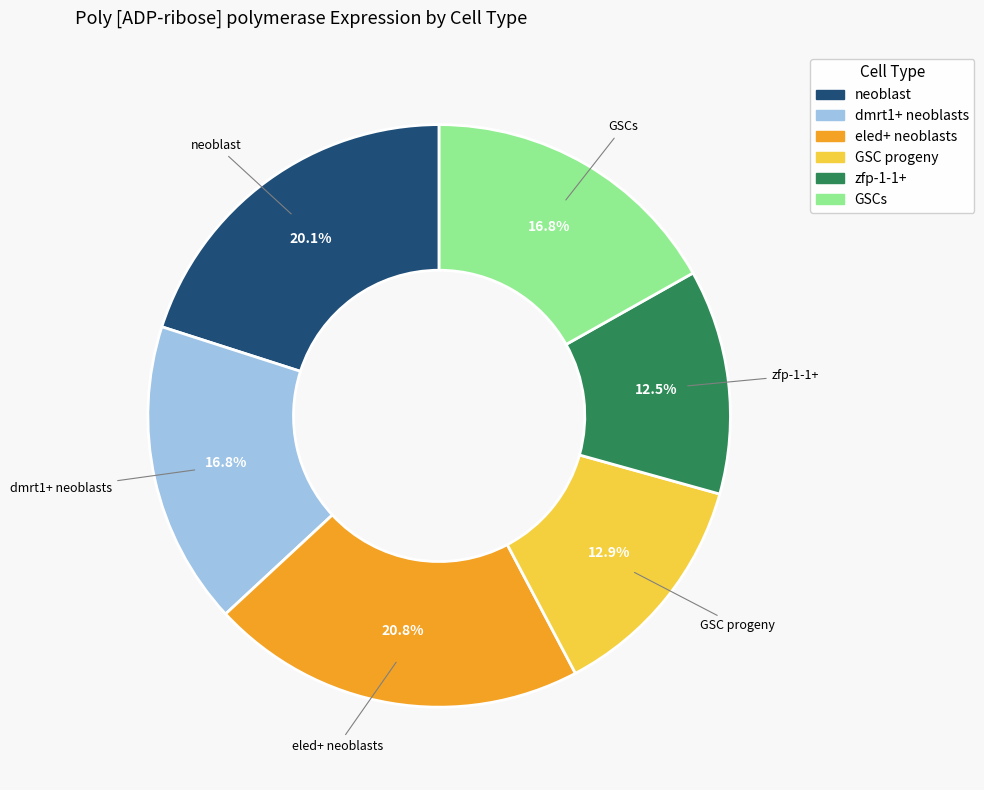

Is there any slice that represents more than half of the pie?

No